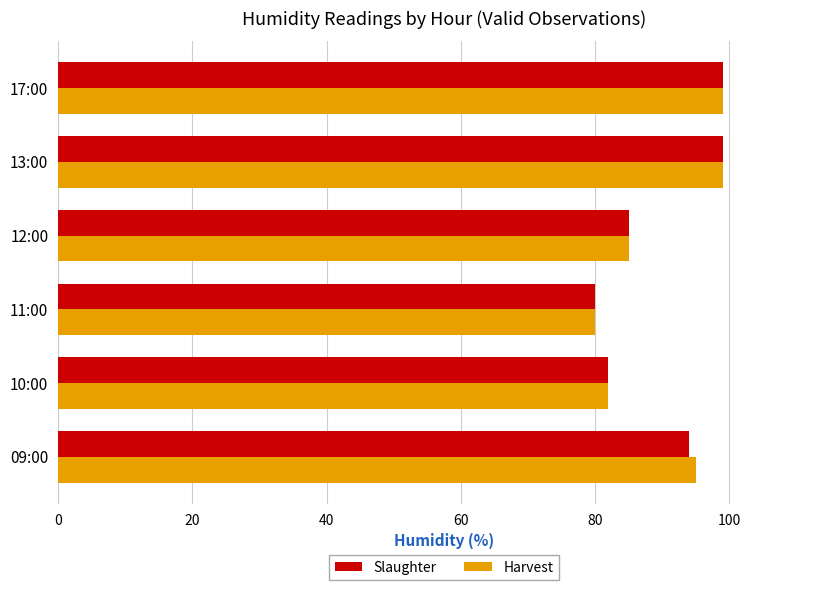

What is the sum of the Slaughter values at 13:00 and 09:00?

193